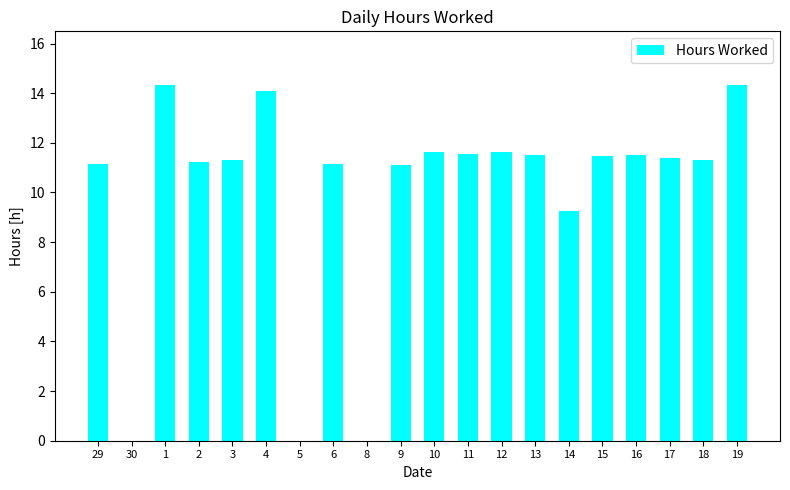

At which label is the value closest to 7?

14